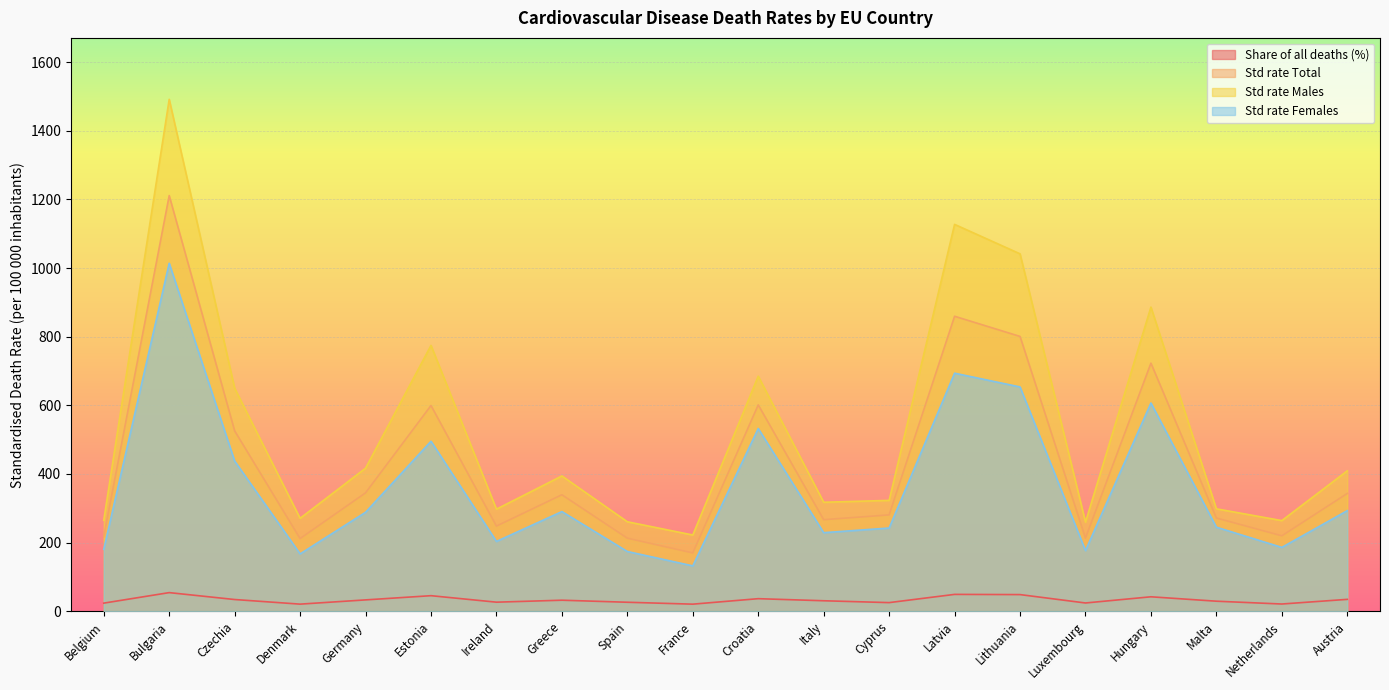

What is the sum of the Std rate Total values at Croatia and Austria?

944.5